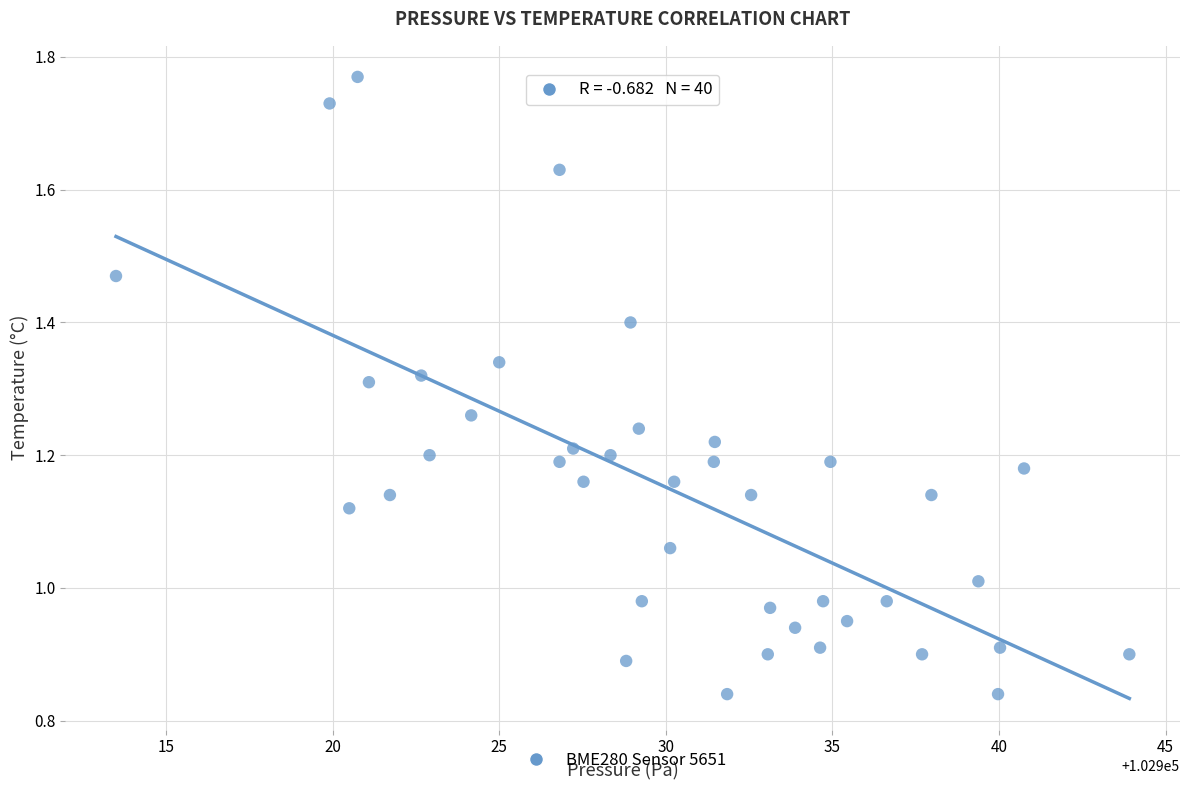

What is the range of X values (max minus min)?

30.4